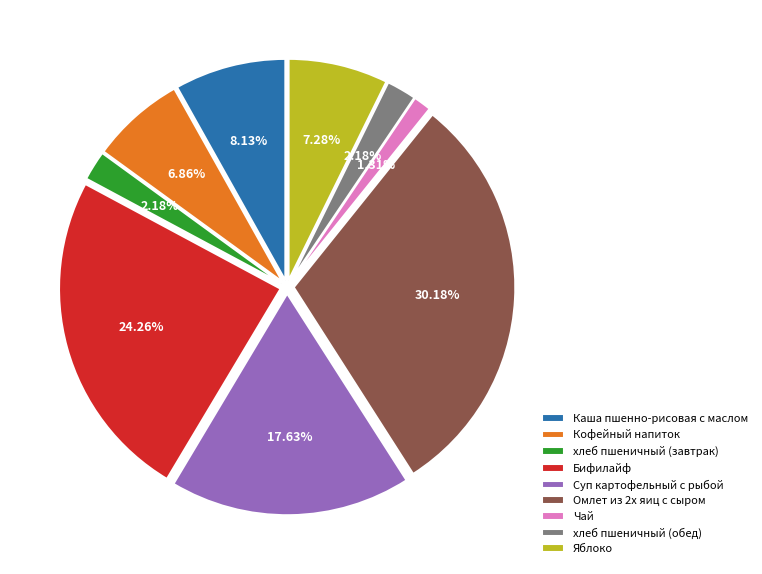

To the nearest percent, what is the difference between the Каша пшенно-рисовая с маслом and хлеб пшеничный (завтрак) slice percentages?

6%